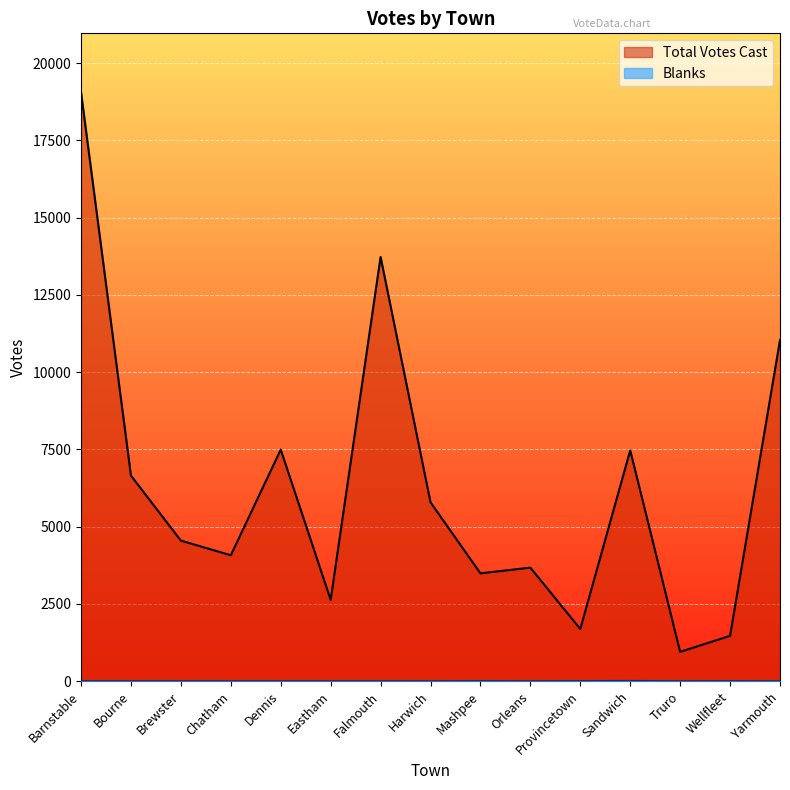

Reading left to right, what are all the values shown in this chart?

Blanks: Barnstable=0	Bourne=0	Brewster=0	Chatham=0	Dennis=0	Eastham=0	Falmouth=1	Harwich=0	Mashpee=4	Orleans=0	Provincetown=4	Sandwich=10	Truro=0	Wellfleet=3	Yarmouth=0
Total Votes Cast: Barnstable=19059	Bourne=6654	Brewster=4551	Chatham=4077	Dennis=7496	Eastham=2634	Falmouth=13730	Harwich=5790	Mashpee=3492	Orleans=3676	Provincetown=1691	Sandwich=7472	Truro=951	Wellfleet=1470	Yarmouth=11040